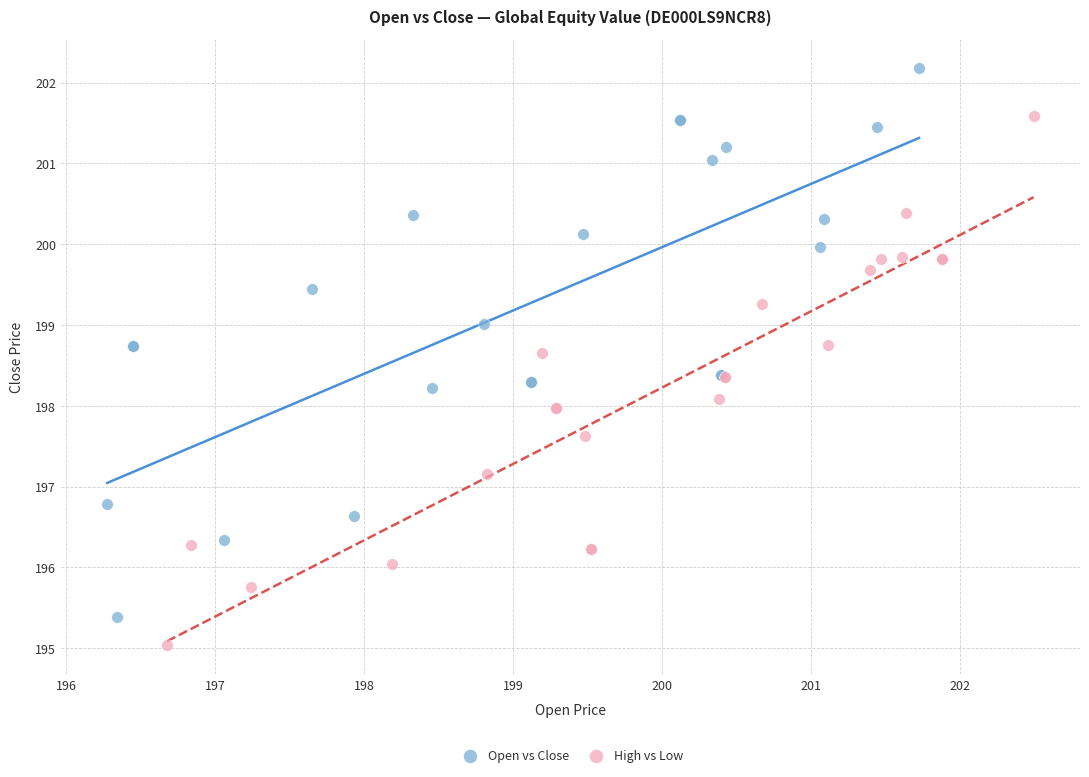

Which series reaches the maximum Y coordinate?

Open vs Close